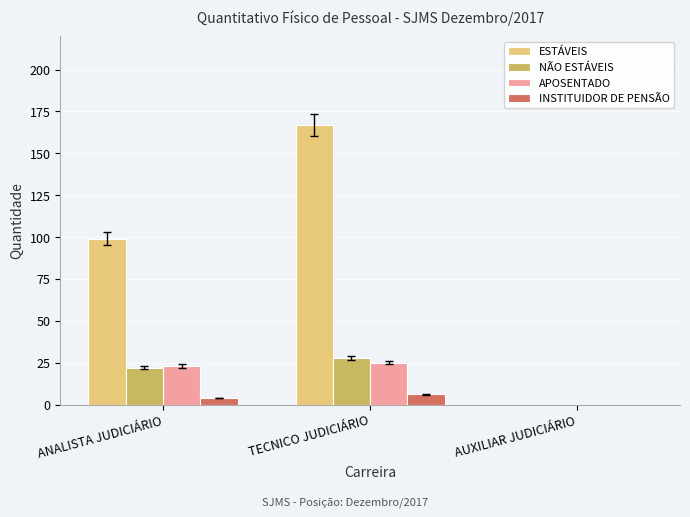

What is the spread (max minus min) of values at ANALISTA JUDICIÁRIO?

95